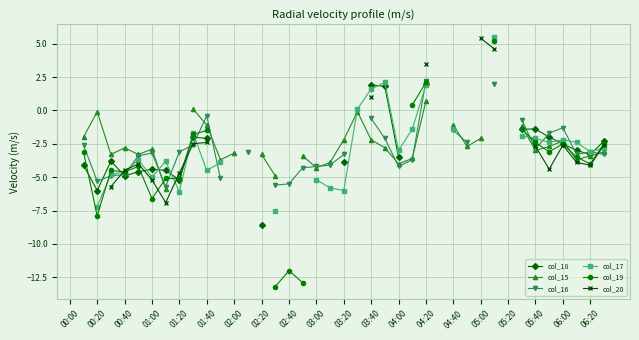

What is the greatest value displayed?

5.5